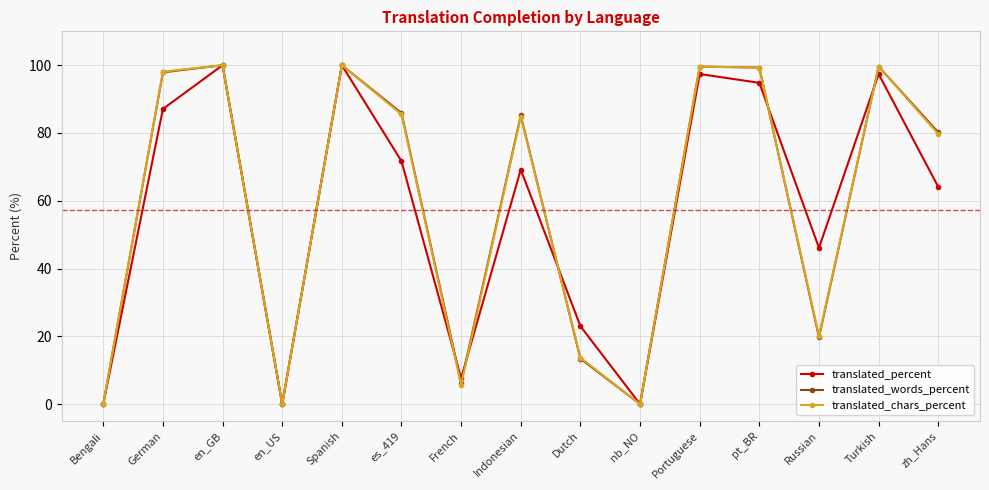

Read the translated_percent value at Dutch.

23.0